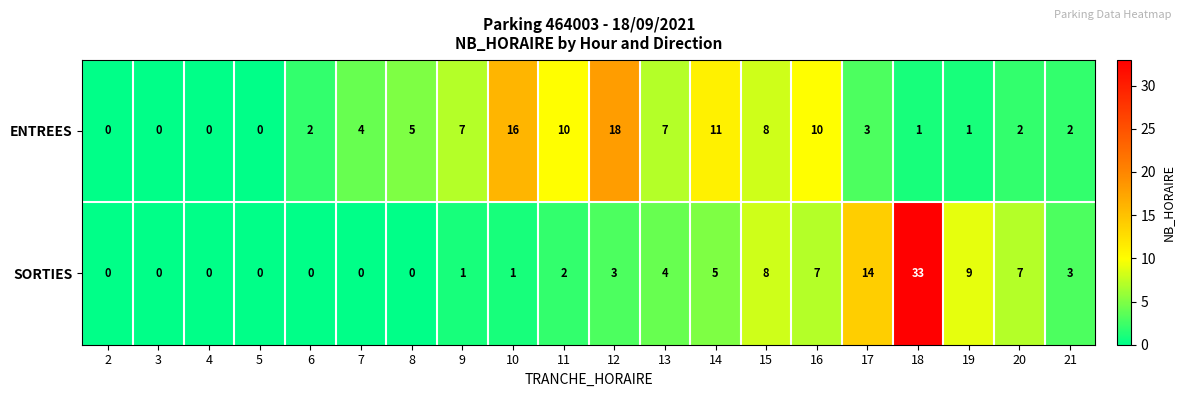

The value of SORTIES at 12 is 3. True or false?

True